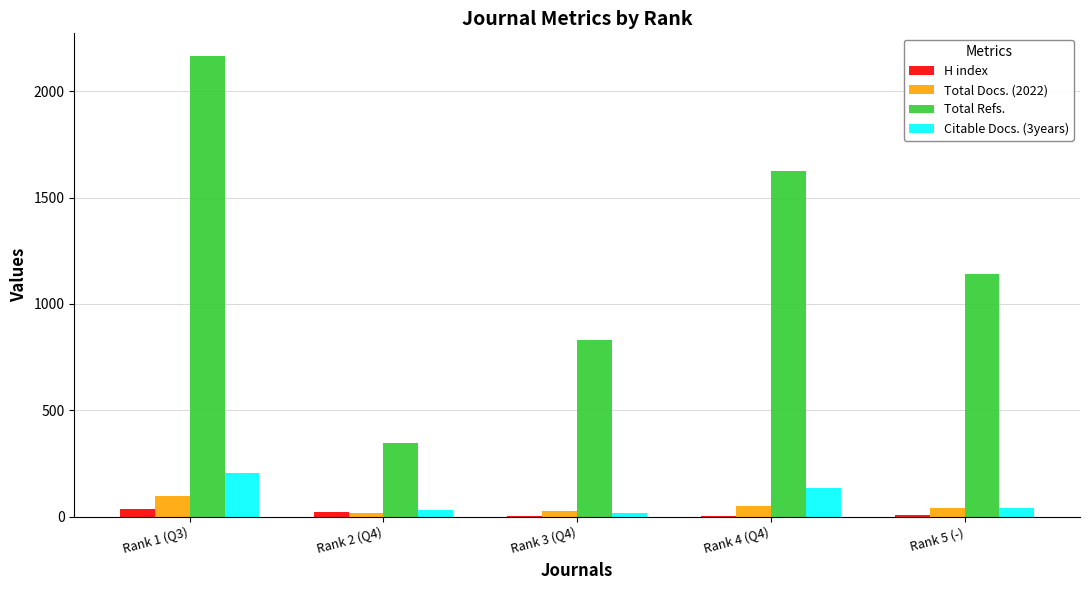

True or false: H index has a value of 4 at Rank 4 (Q4).

True